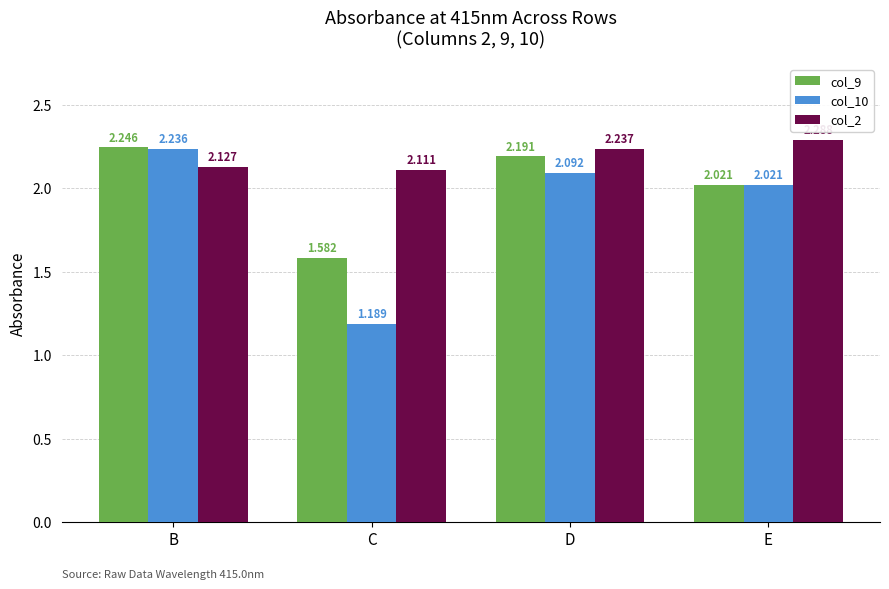

What is the total value across all series at D?

6.5